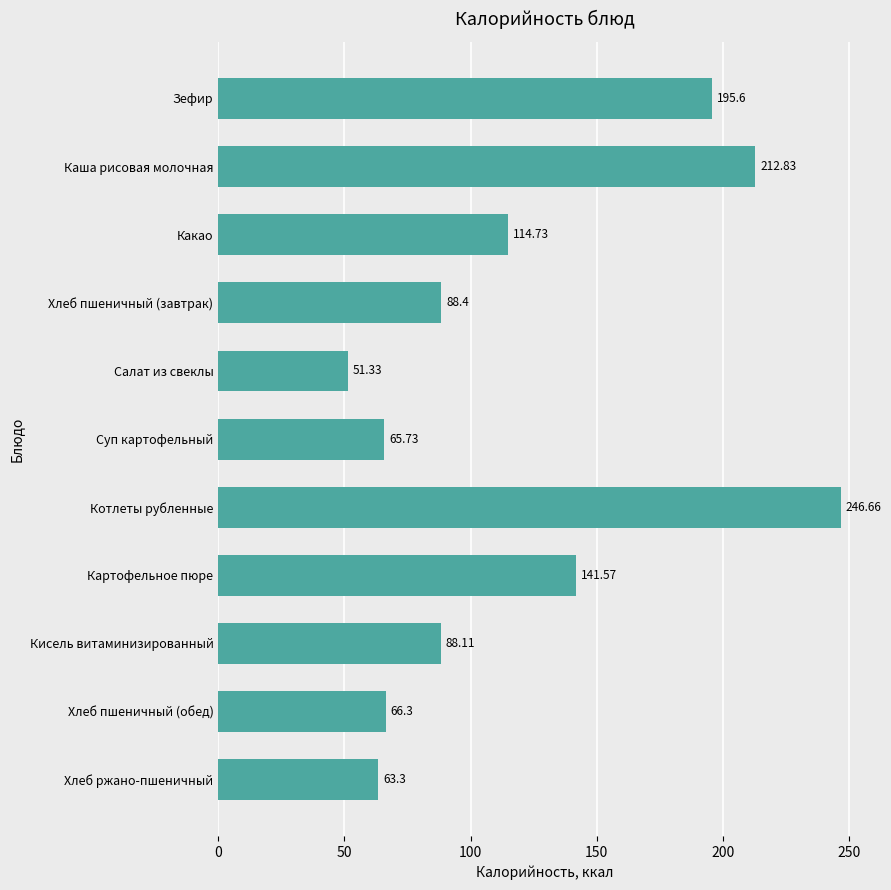

Which has a higher value, Салат из свеклы or Котлеты рубленные?

Котлеты рубленные